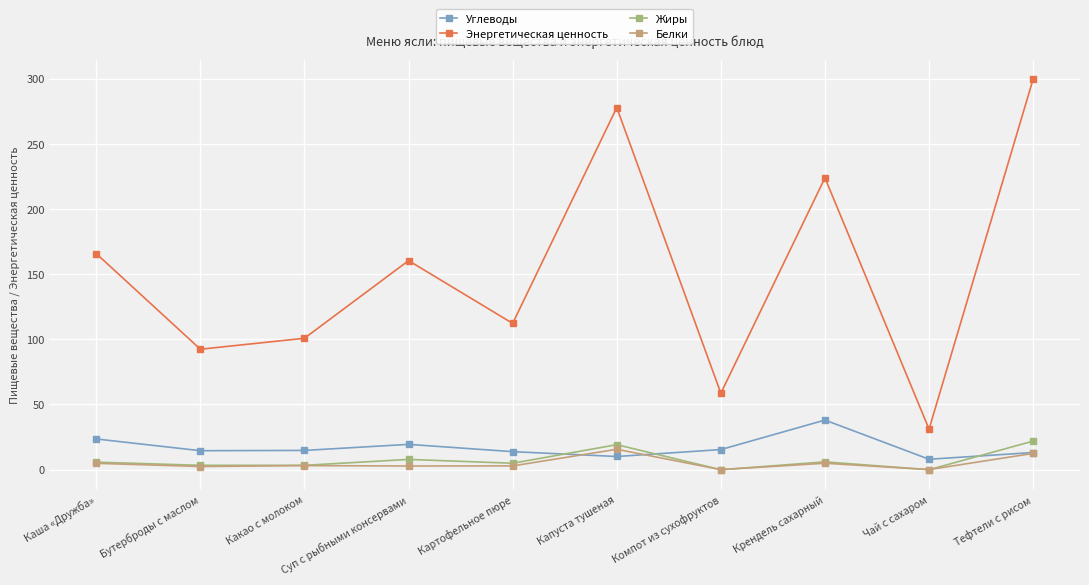

What position from the right is Чай с сахаром?

2